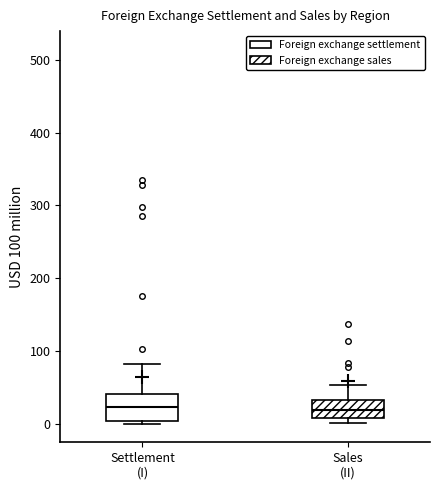

Reading left to right, read every box against the y-axis: the position of its median line, the range the box covers, and the ends of its whiskers. The values are not printed on the chart, so give them approximately, as read against the axis.

Settlement (I): median 20, box 0 to 40, whiskers 0 (just below the box's lower edge) to 80
Sales (II): median 20, box 10 to 30, whiskers 0 to 50